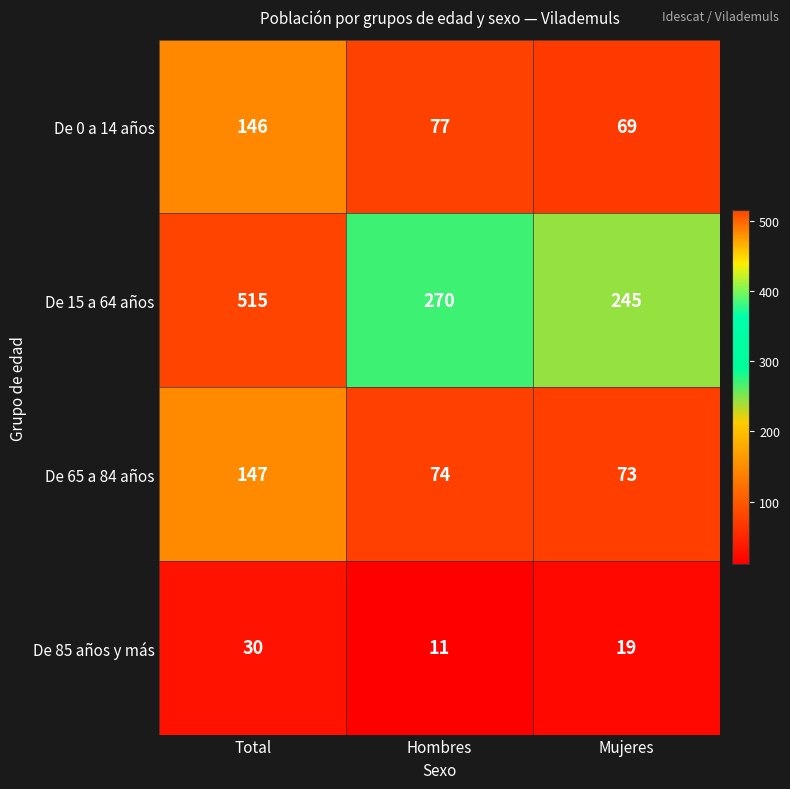

At which label does De 85 años y más first exceed 19?

Total